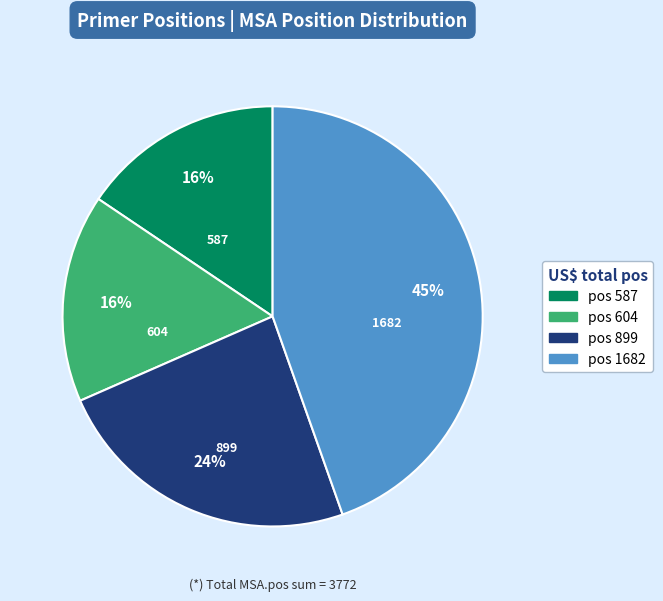

To the nearest percent, what is the difference between the largest and smallest slice percentages?

29%